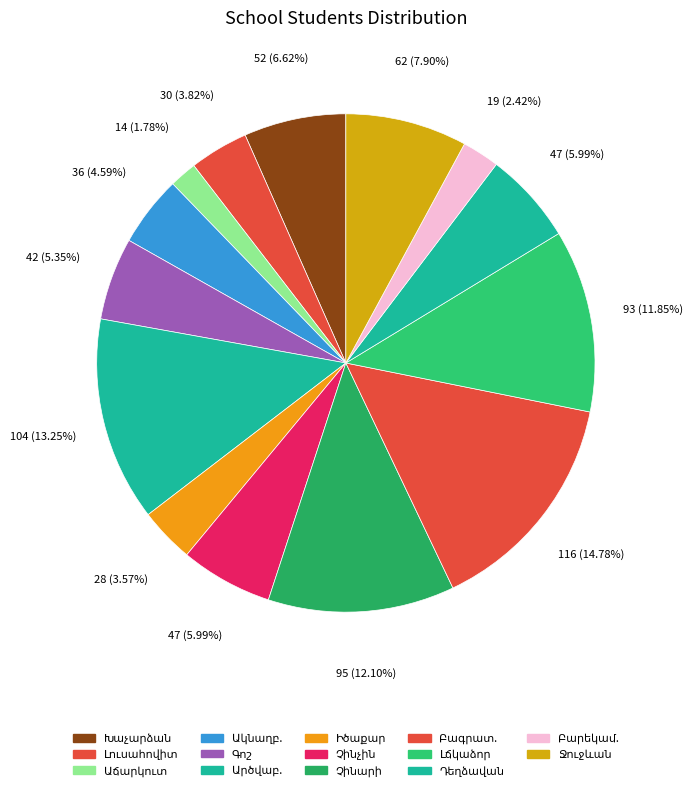

What percentage is the Բագրատ.թ2 հիմնական slice, to the nearest percent?

15%